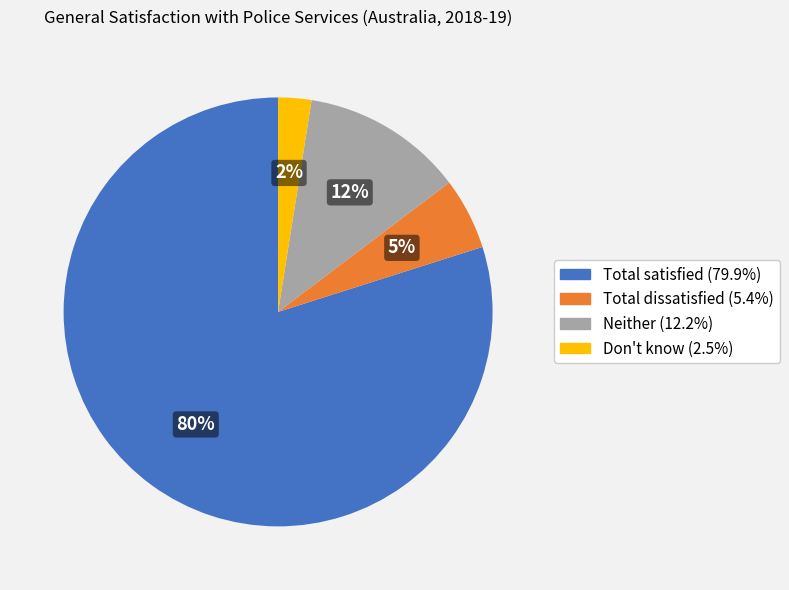

To the nearest percent, what is the difference between the Neither (12.2%) and Don't know (2.5%) slice percentages?

10%